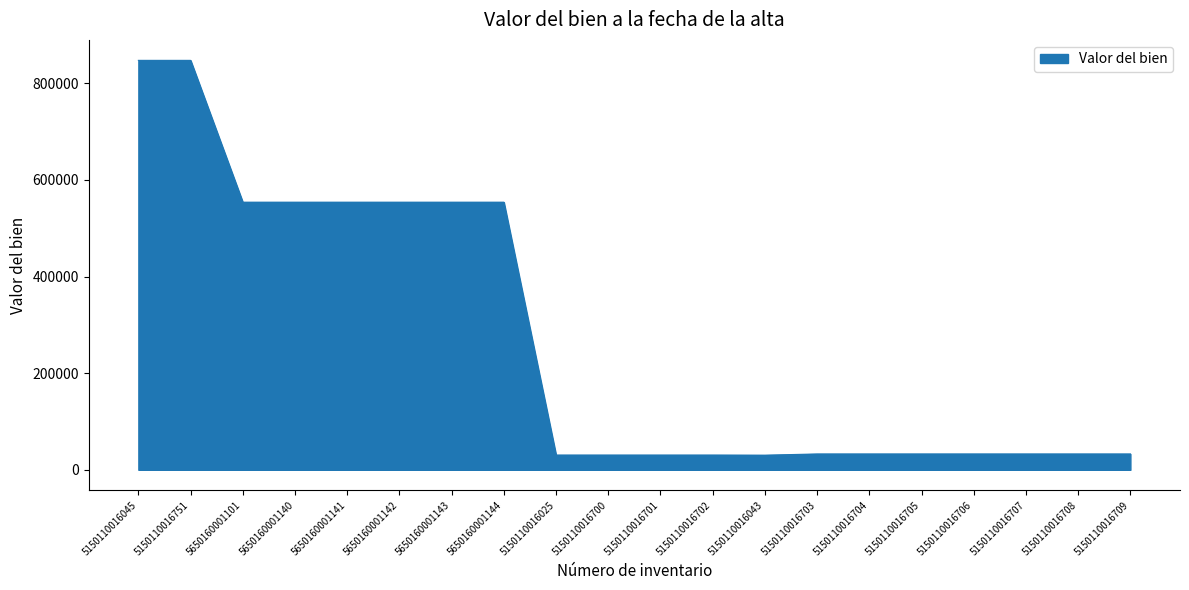

Approximately how many times larger is the value at 5150110016045 compared to 5150110016704?

25.9